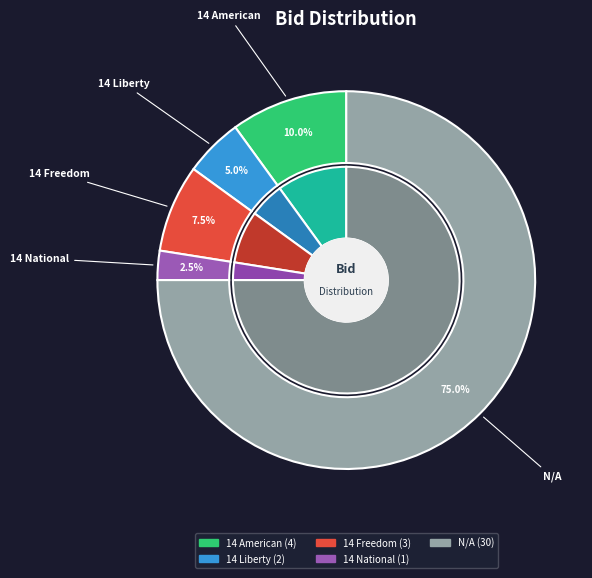

What portion of the pie excludes 14 National?

97.5%